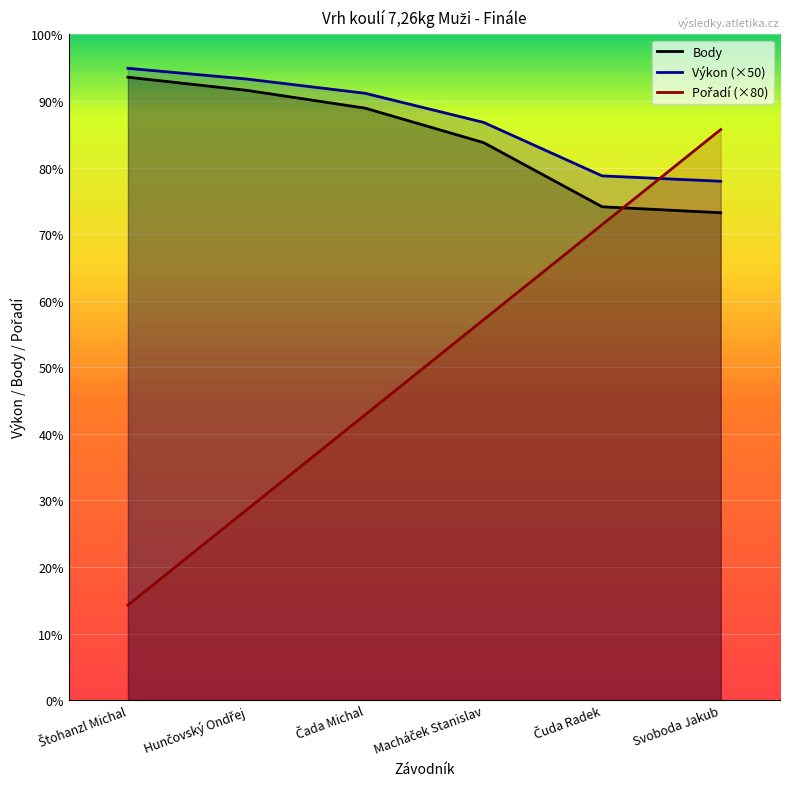

Which series changed the most between Čada Michal and Čuda Radek?

Pořadí